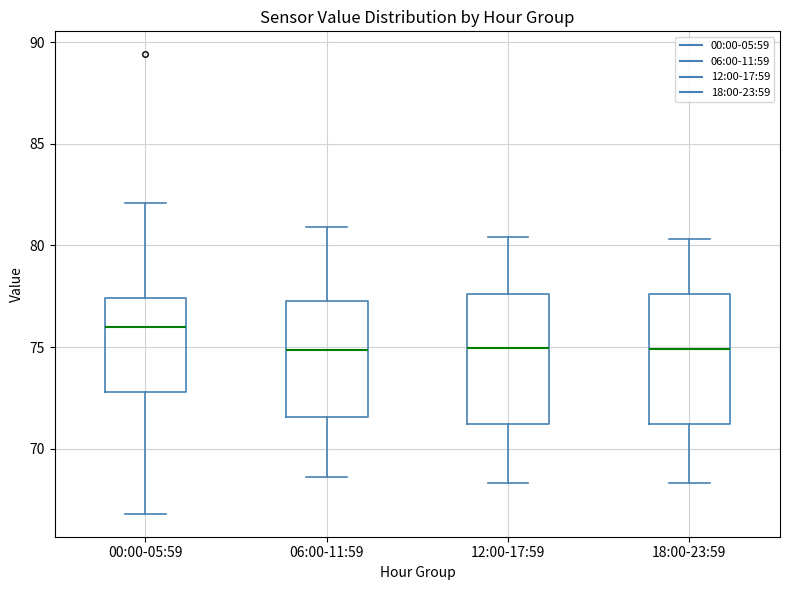

Which box's median line is the highest?

00:00-05:59